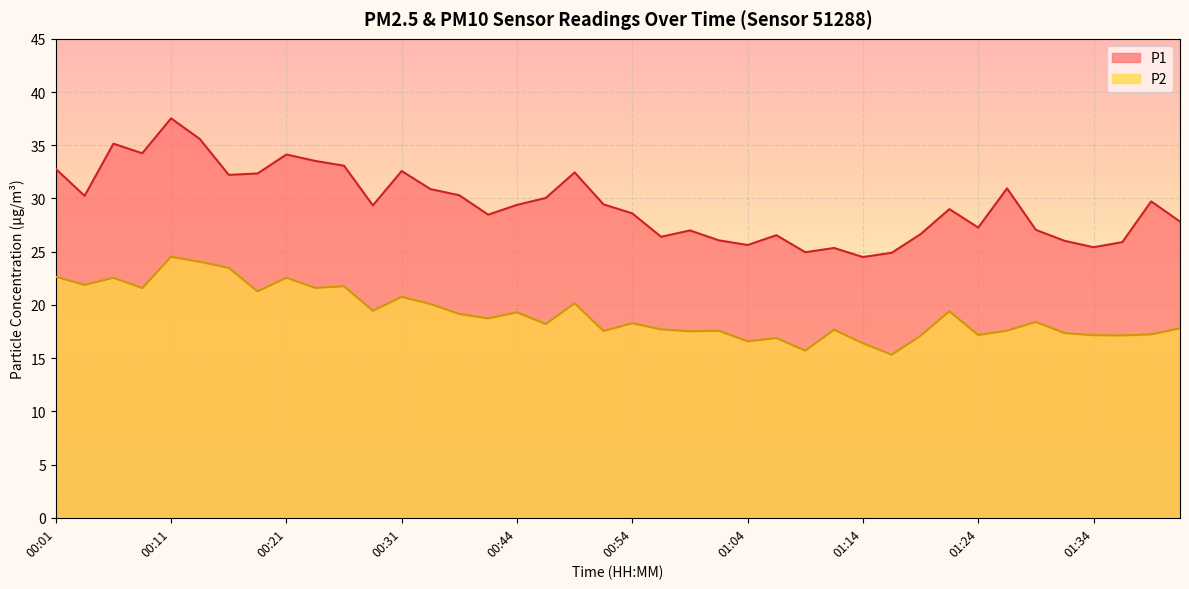

How many lines are shown in the chart?

2